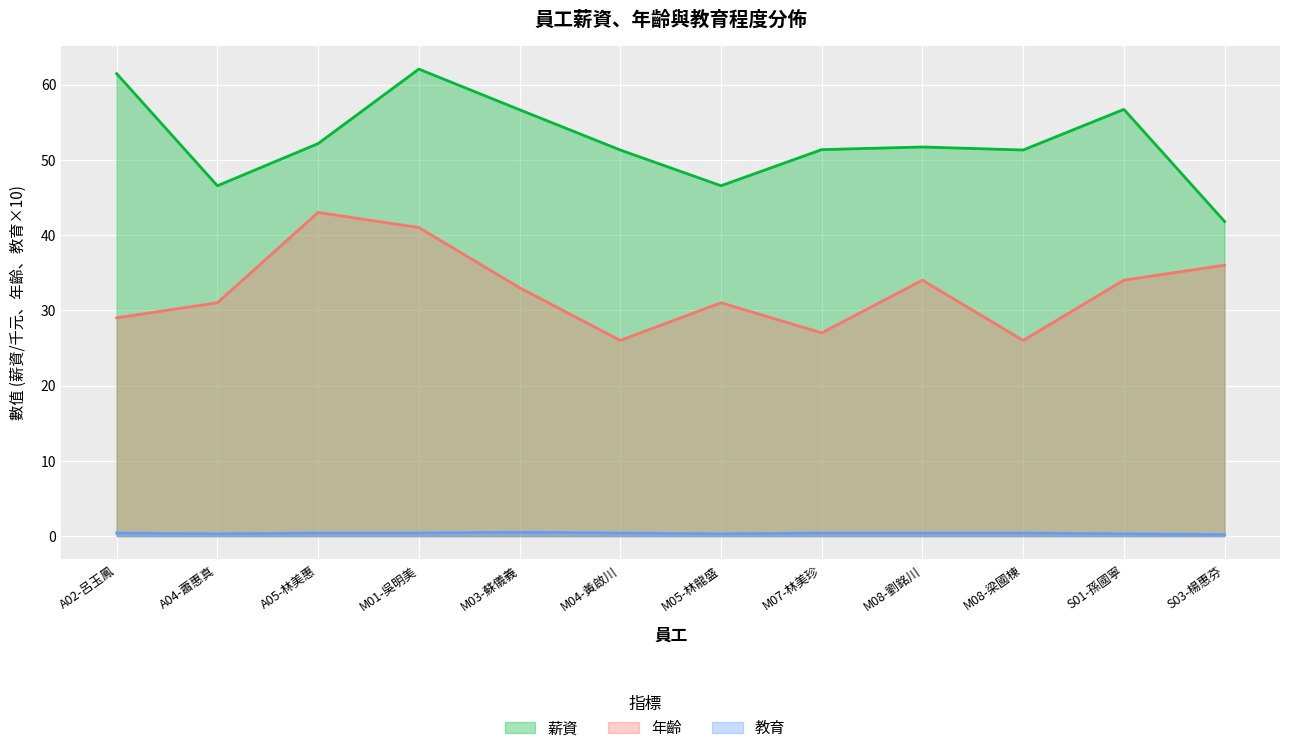

True or false: 年齡 and 薪資 intersect in this chart.

False